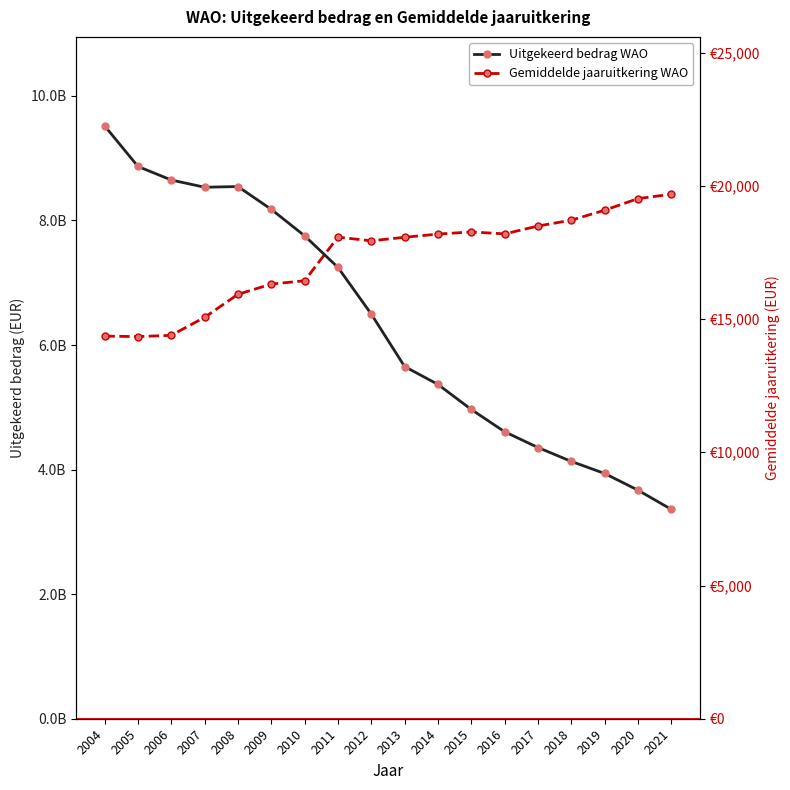

In Gemiddelde jaaruitkering WAO, how many points are higher than both neighbors (excluding endpoints)?

2